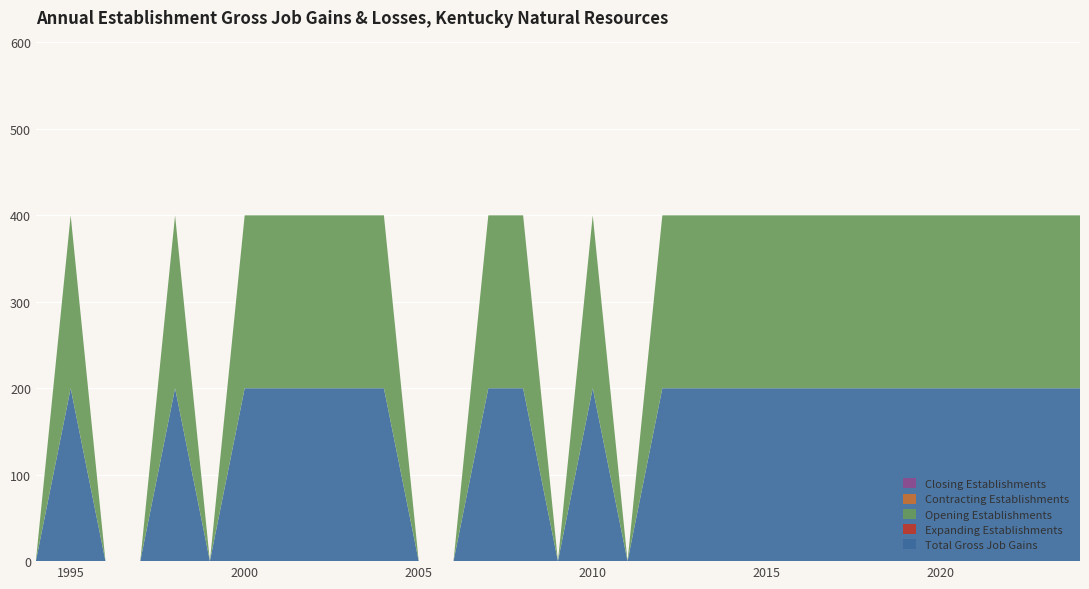

Reading right to left, extract all data points from this chart.

Total Gross Job Gains: 200	200	200	200	200	200	200	200	200	200	200	200	200	0	200	0	200	200	0	0	200	200	200	200	200	0	200	0	0	200	0
Expanding Establishments: 0	0	0	0	0	0	0	0	0	0	0	0	0	0	0	0	0	0	0	0	0	0	0	0	0	0	0	0	0	0	0
Opening Establishments: 200	200	200	200	200	200	200	200	200	200	200	200	200	0	200	0	200	200	0	0	200	200	200	200	200	0	200	0	0	200	0
Contracting Establishments: 0	0	0	0	0	0	0	0	0	0	0	0	0	0	0	0	0	0	0	0	0	0	0	0	0	0	0	0	0	0	0
Closing Establishments: 0	0	0	0	0	0	0	0	0	0	0	0	0	0	0	0	0	0	0	0	0	0	0	0	0	0	0	0	0	0	0